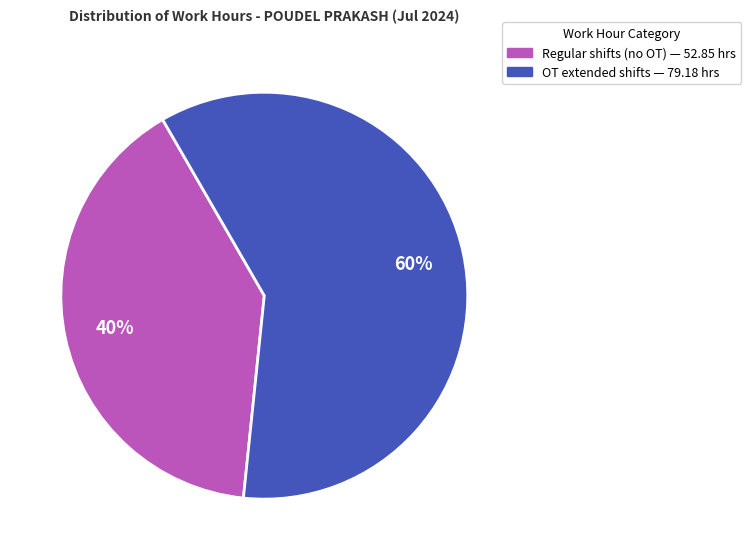

To the nearest percent, what is the average slice percentage?

50%